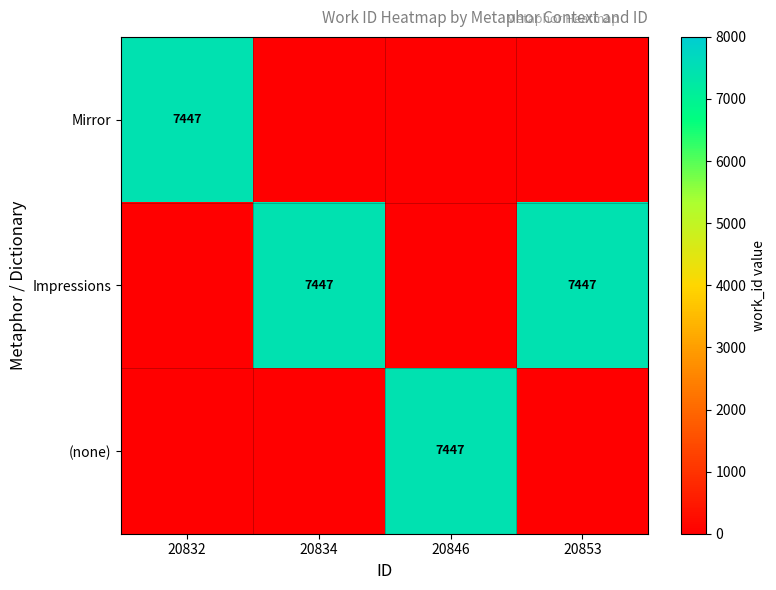

True or false: (none) has a value of 7447 at 20846.

True